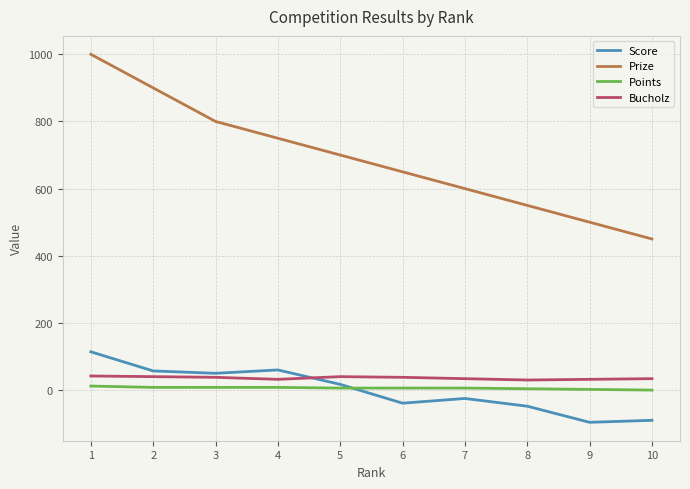

Read the Score value at 10, to the nearest 10.

-90